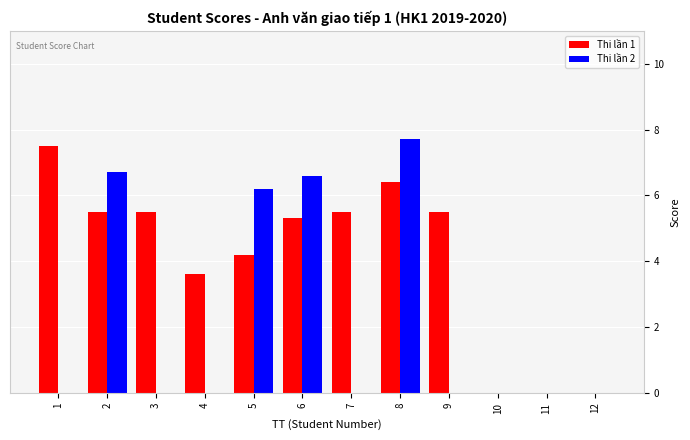

What is the sum of the Thi lần 1 values at 6 and 10?

5.3